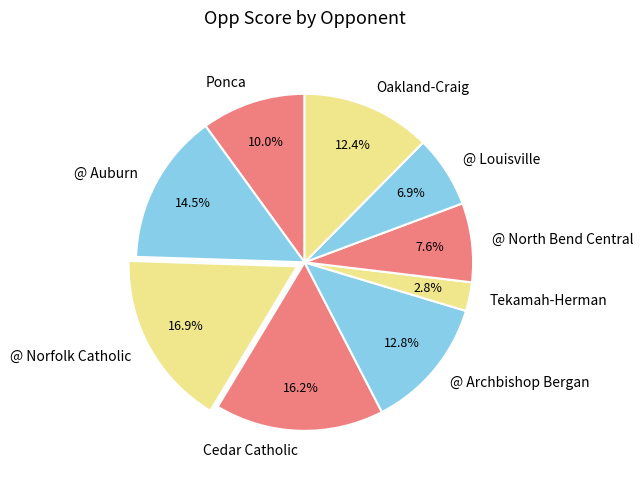

Do Oakland-Craig and @ Archbishop Bergan together represent more than half of the pie?

No